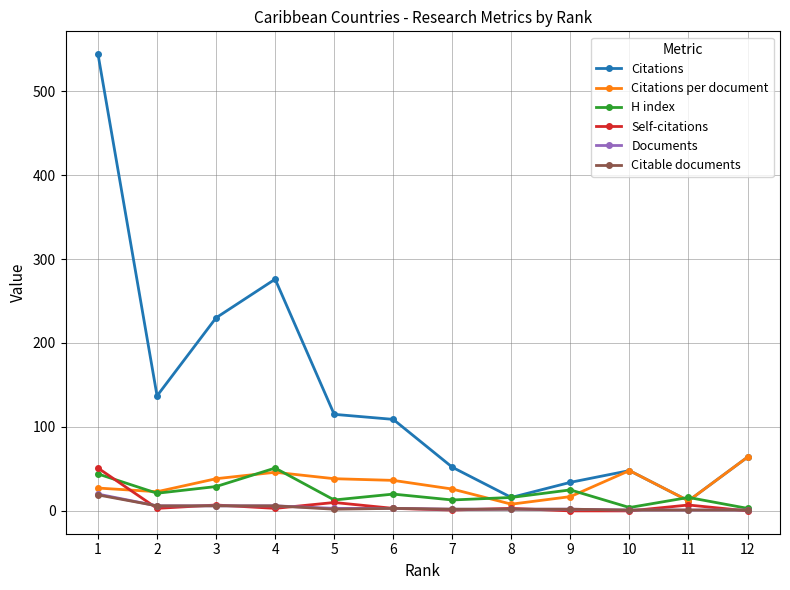

Which series has the largest range (max minus min)?

Citations